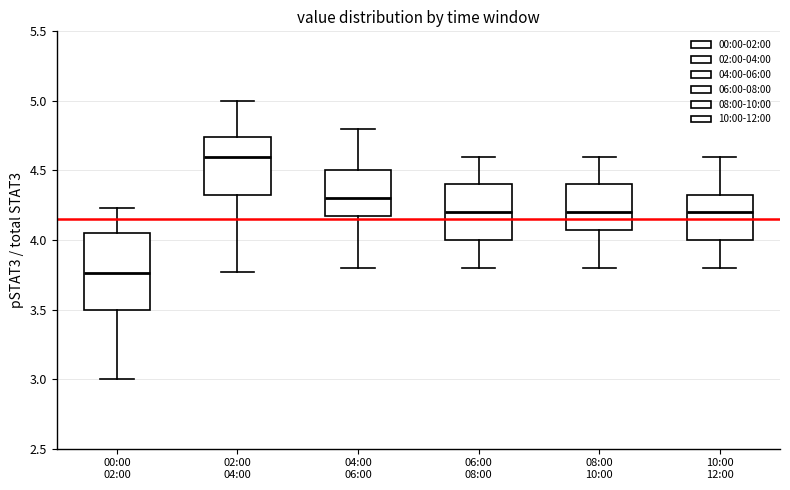

Where does the lower whisker of the box for 08:00 10:00 end on the y-axis? The values are not printed on the chart, so give them approximately, as read against the axis.

3.80